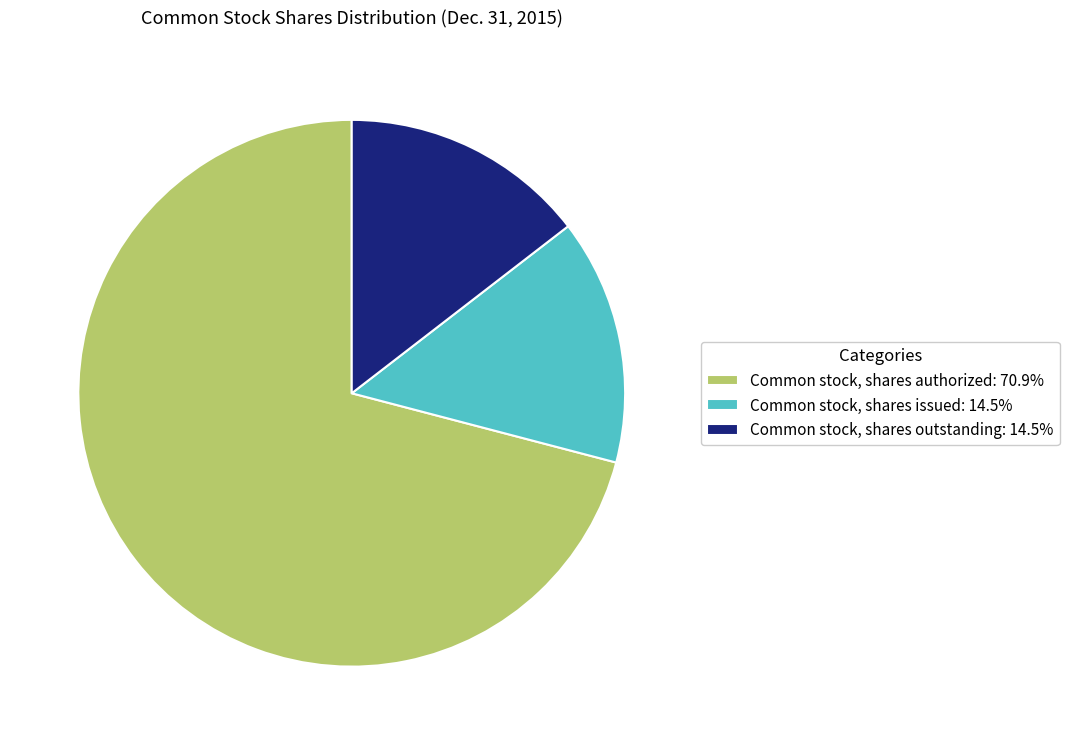

Approximately how many times larger is the value at Common stock, shares authorized compared to Common stock, shares issued?

4.9